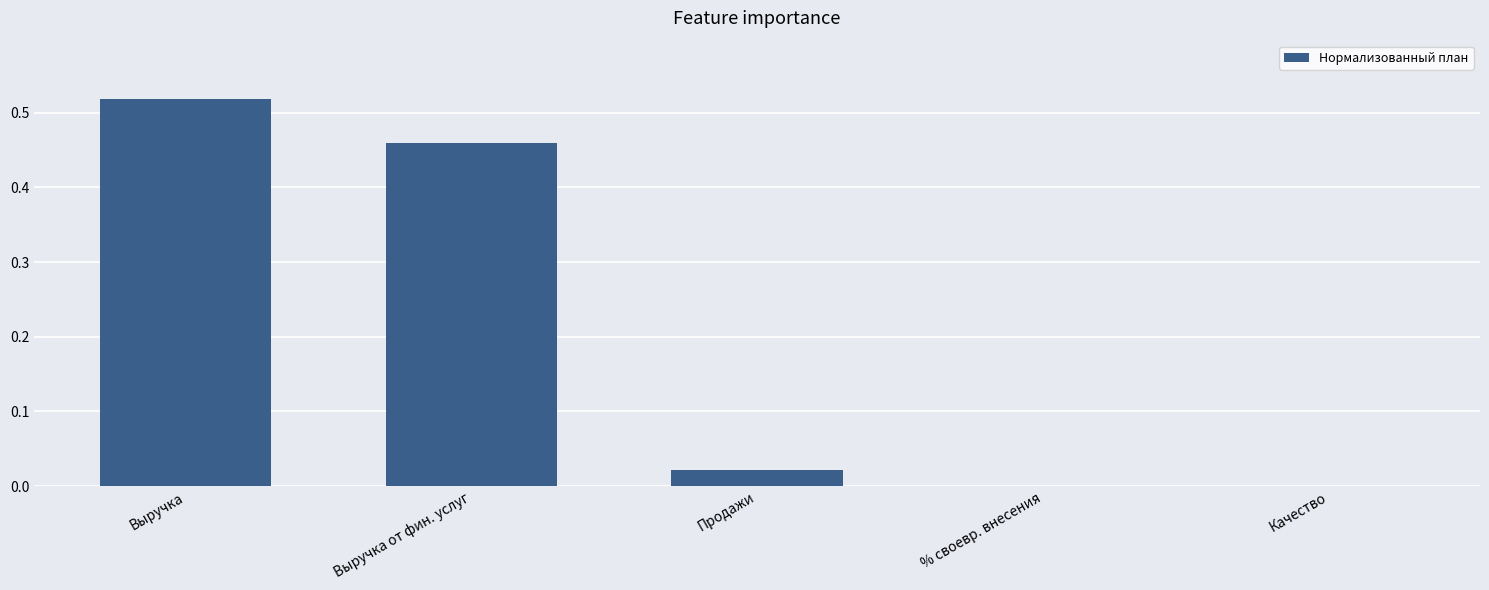

The chart shows a value of 0.0 at Продажи. True or false?

True